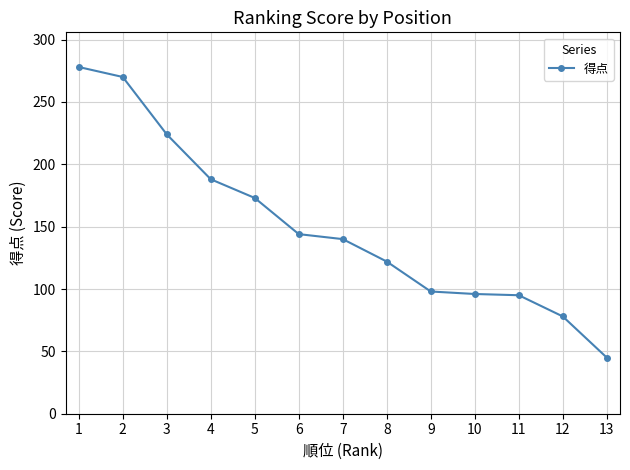

Is it true that the value at 3 is 224?

True